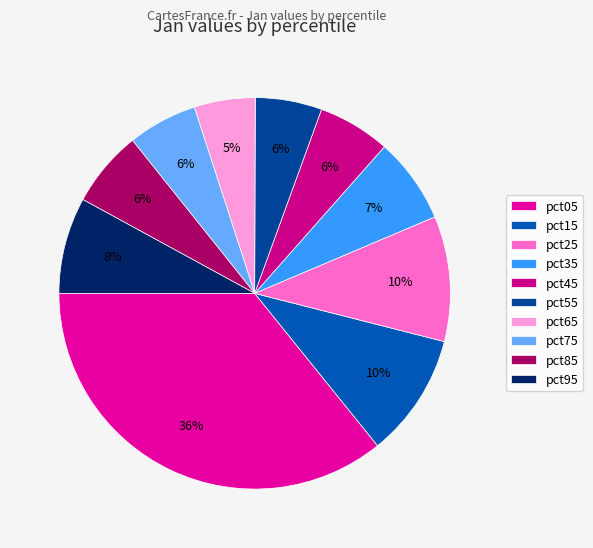

To the nearest percent, what is the difference between the largest and smallest slice percentages?

31%